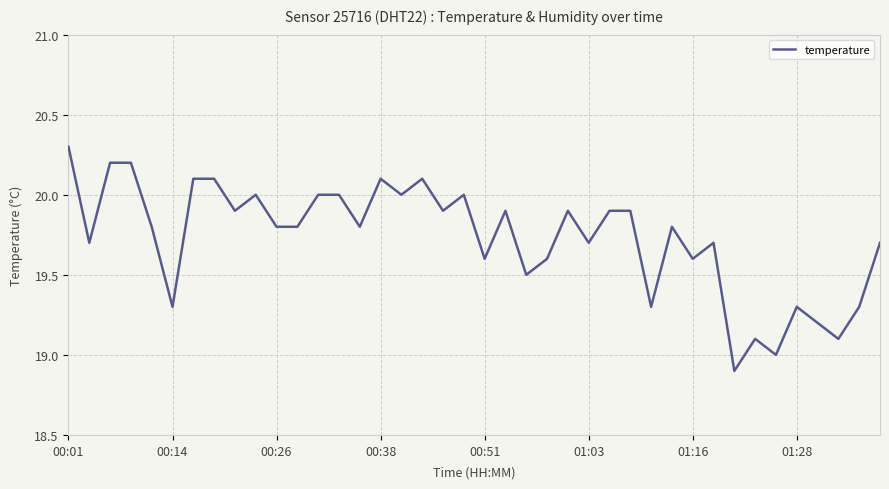

Reading right to left, transcribe all the data shown in this chart.

19.7	19.3	19.1	19.2	19.3	19.0	19.1	18.9	19.7	19.6	19.8	19.3	19.9	19.9	19.7	19.9	19.6	19.5	19.9	19.6	20.0	19.9	20.1	20.0	20.1	19.8	20.0	20.0	19.8	19.8	20.0	19.9	20.1	20.1	19.3	19.8	20.2	20.2	19.7	20.3